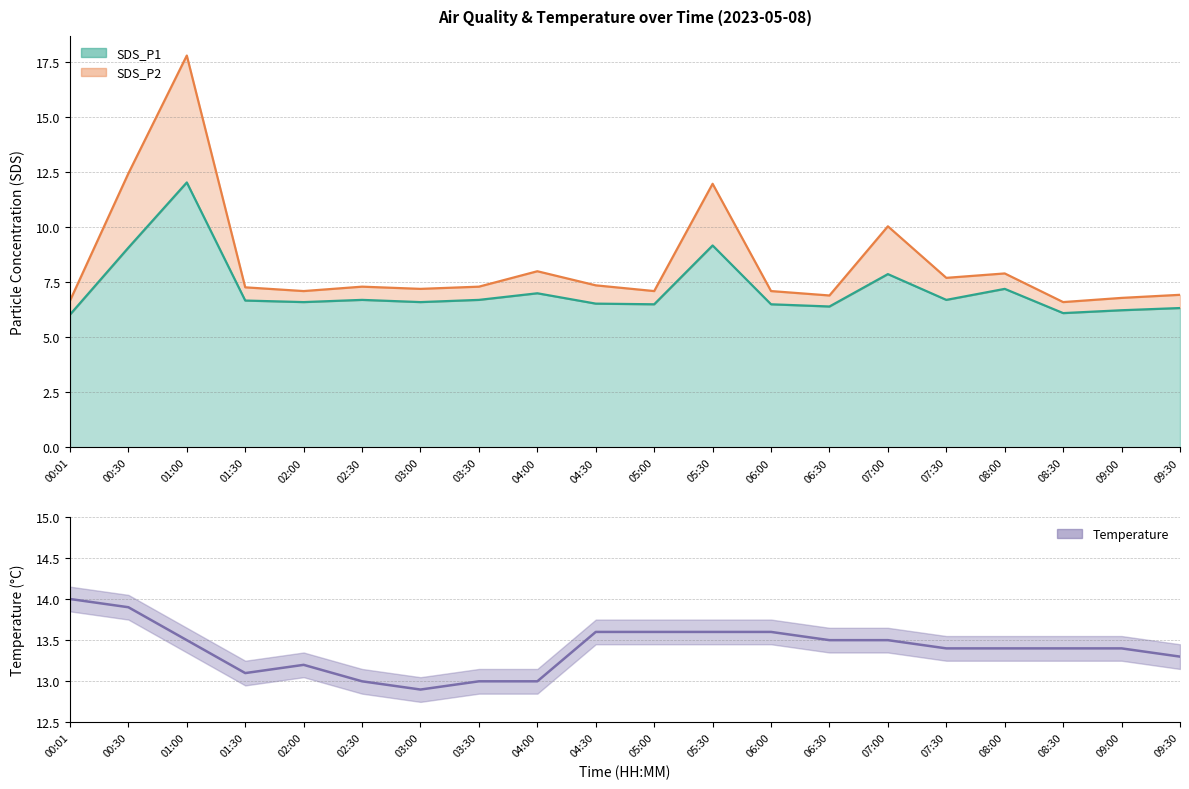

Where is the data nearest to the value 13?

02:30